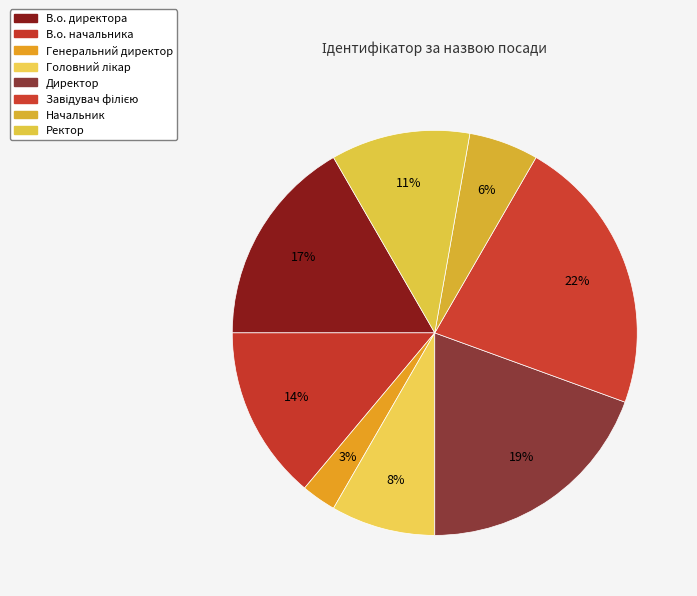

Is there a majority slice in this chart?

No